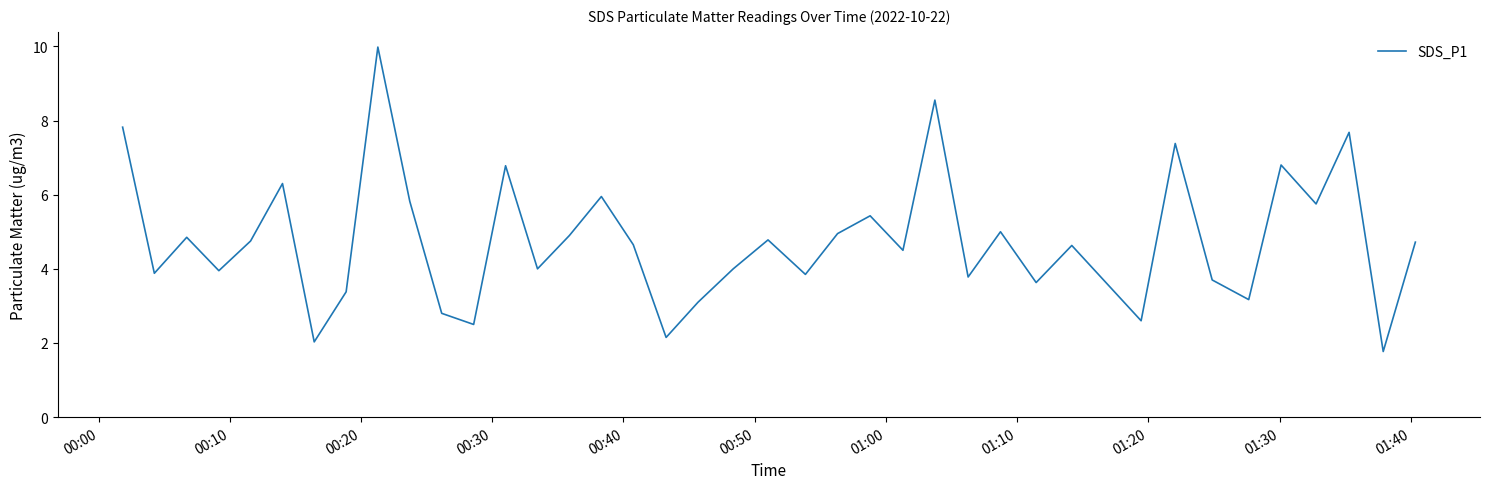

What is the greatest value displayed?

10.0